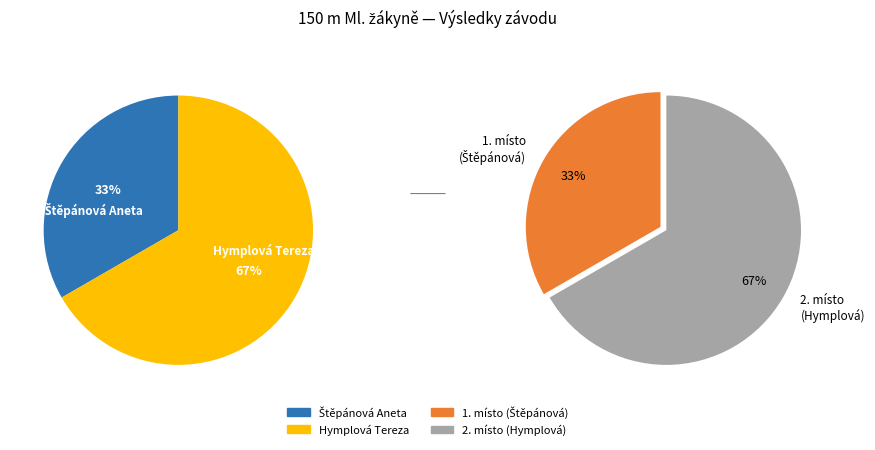

How many segments does this pie chart have?

2